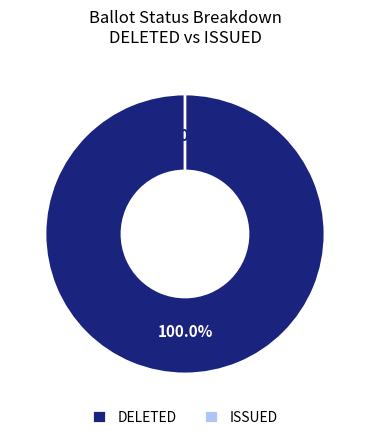

Rank the categories by value from lowest to highest.

ISSUED, DELETED